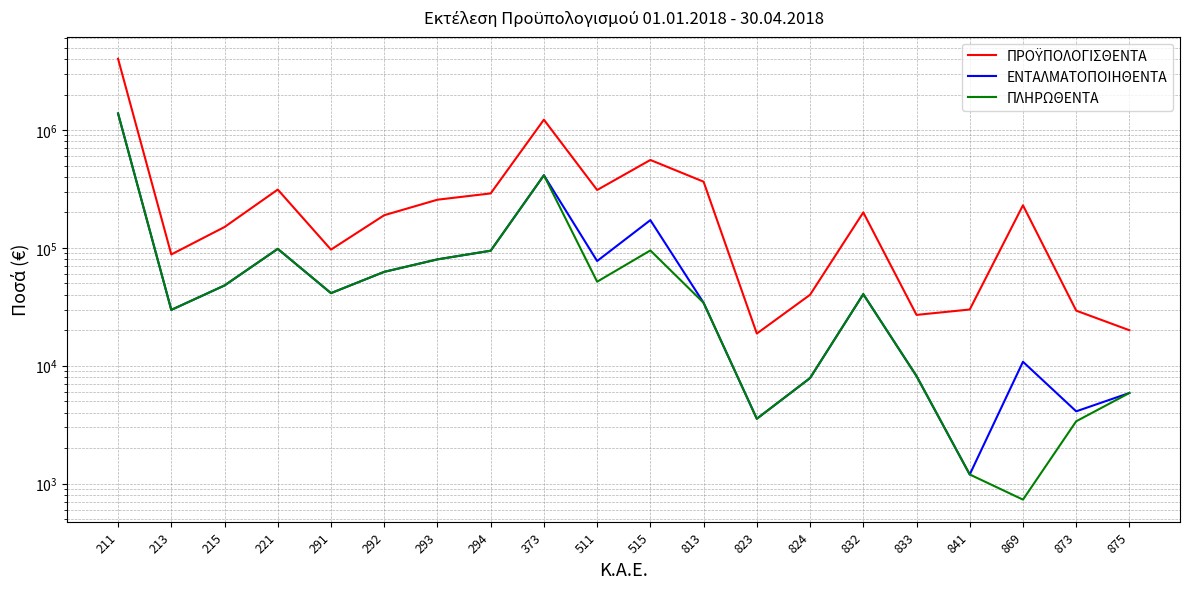

What is the difference between the maximum and second lowest values in the ΕΝΤΑΛΜΑΤΟΠΟΙΗΘΕΝΤΑ series?

1379118.3